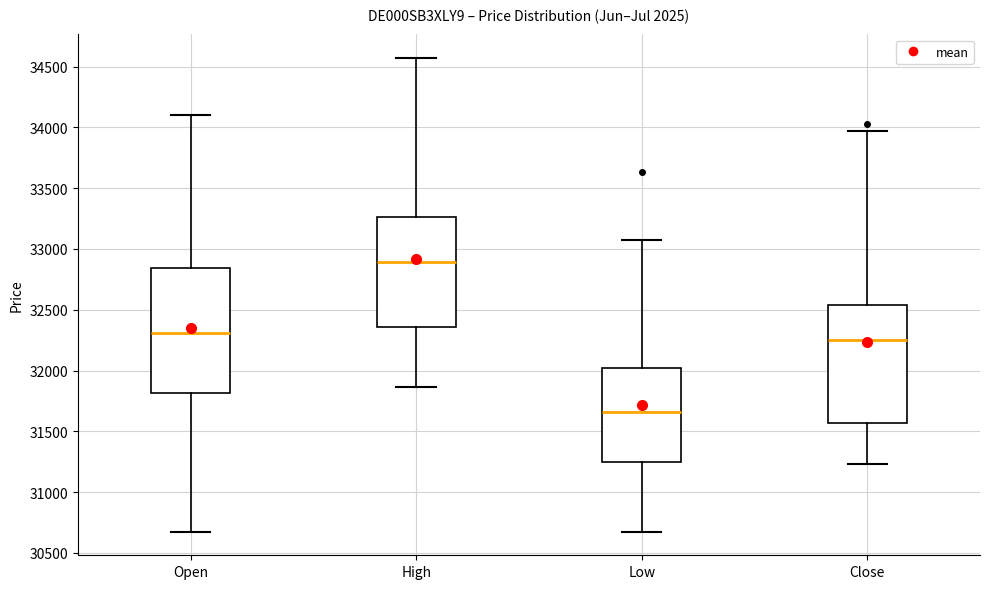

Where is the upper edge of the box for Close on the y-axis? The values are not printed on the chart, so give them approximately, as read against the axis.

32550